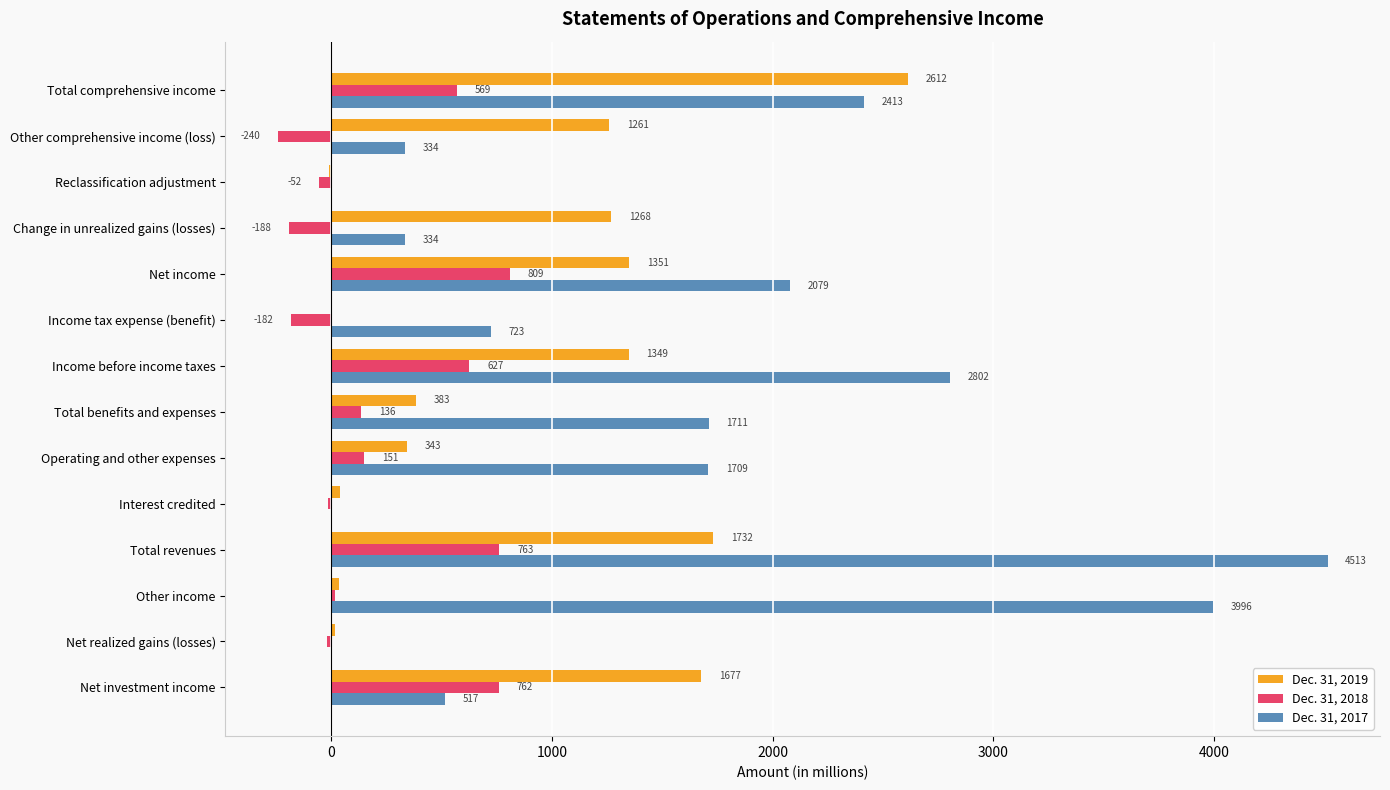

What is the maximum value shown in the chart?

4513